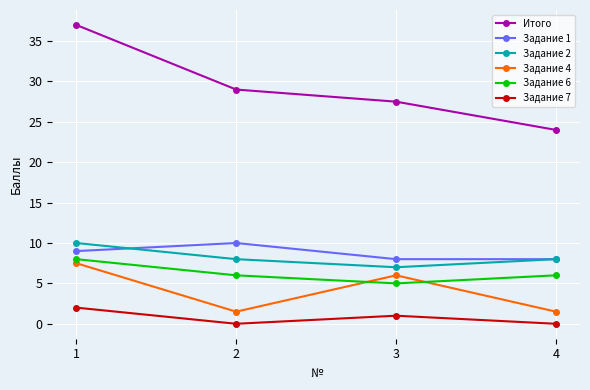

Which series has the largest total across all categories?

Итого